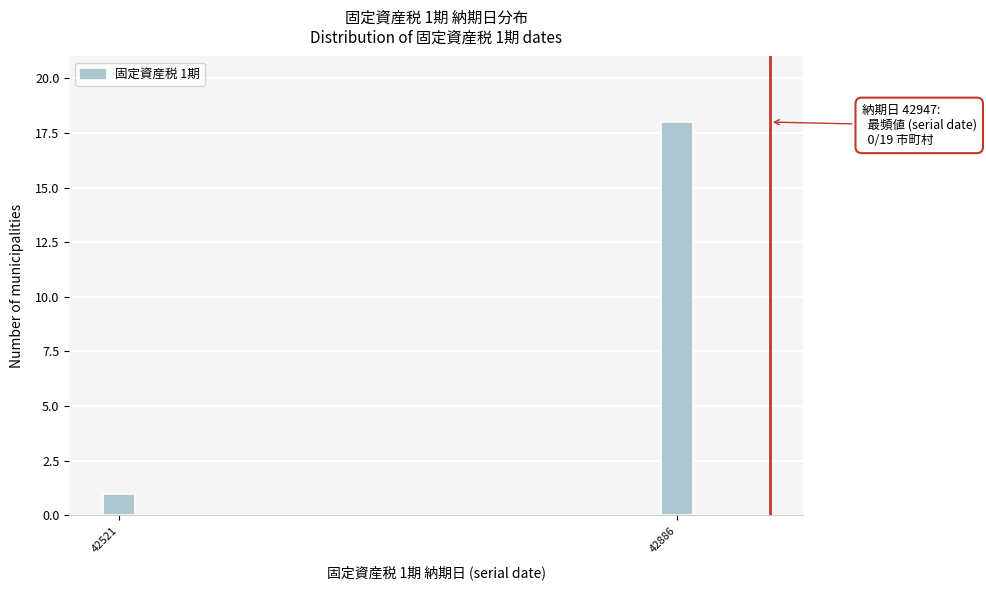

Reading left to right, list all the values displayed in this chart.

1	18